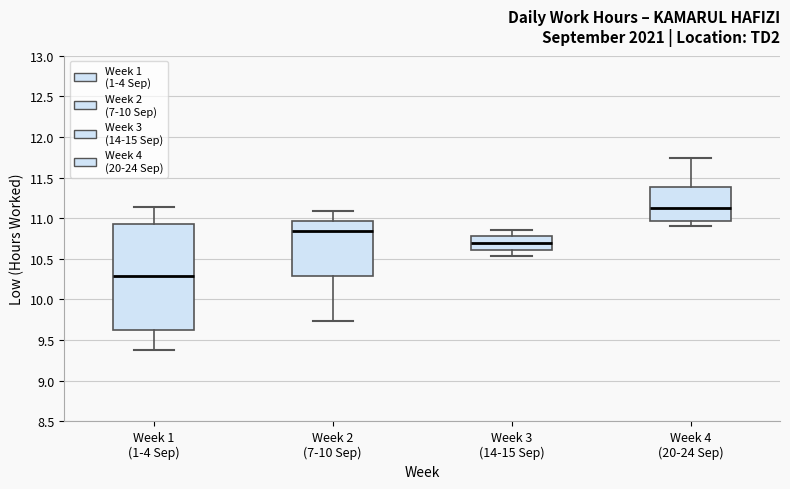

Where is the upper edge of the box for Week 2 (7-10 Sep) on the y-axis? The values are not printed on the chart, so give them approximately, as read against the axis.

10.95